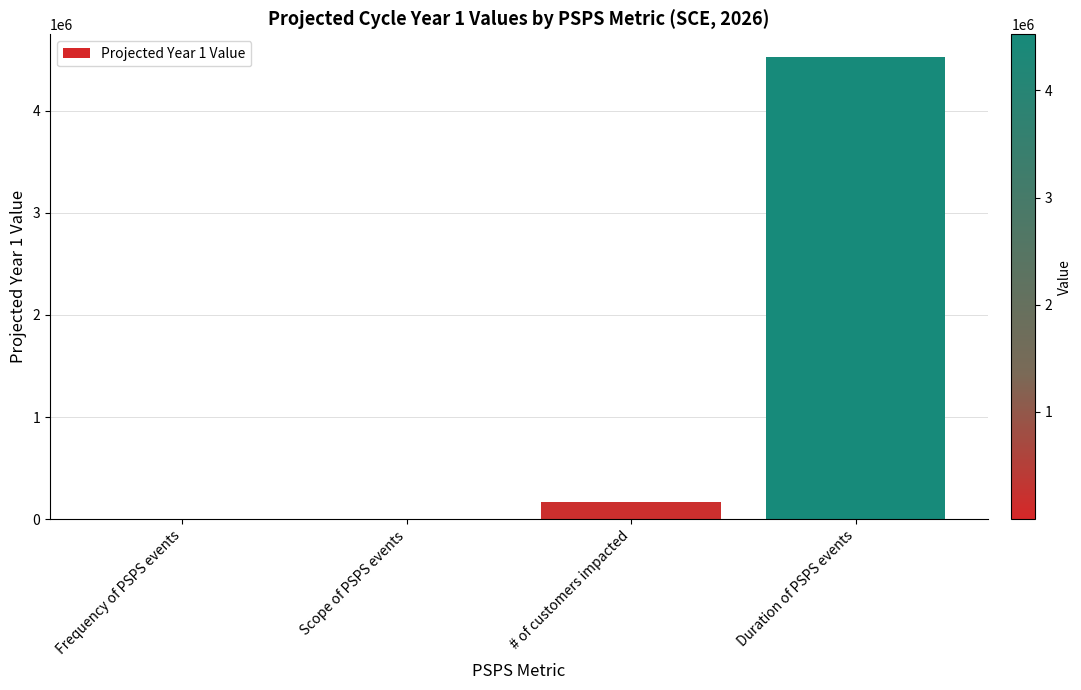

Between # of customers impacted and Duration of PSPS events, which is larger?

Duration of PSPS events